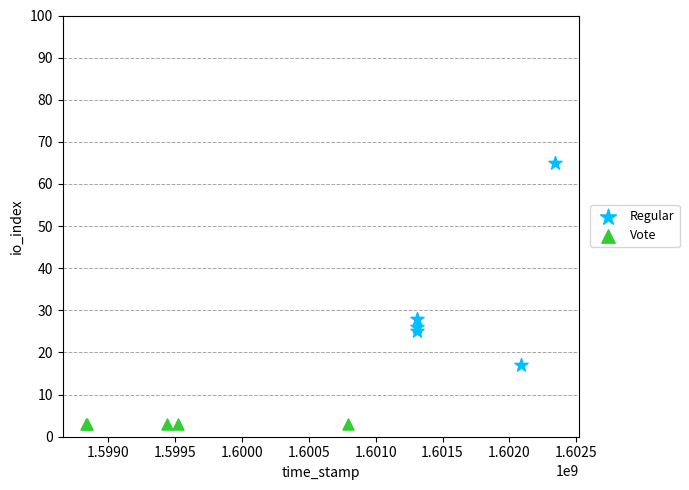

Which series reaches the maximum Y coordinate?

Regular